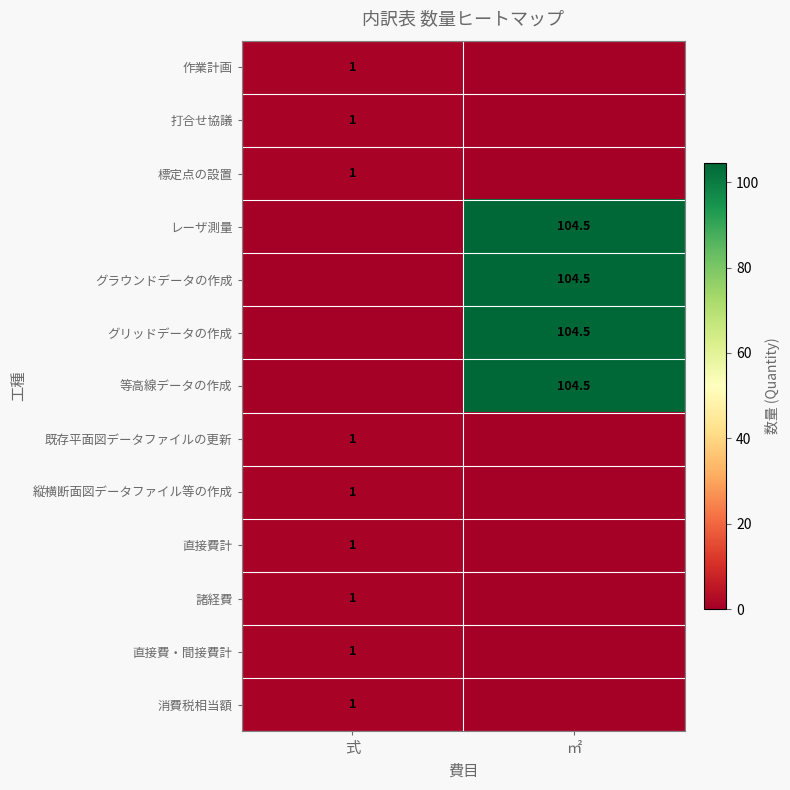

Is it true that 縦横断面図データファイル等の作成 equals 0.6 at 式?

False